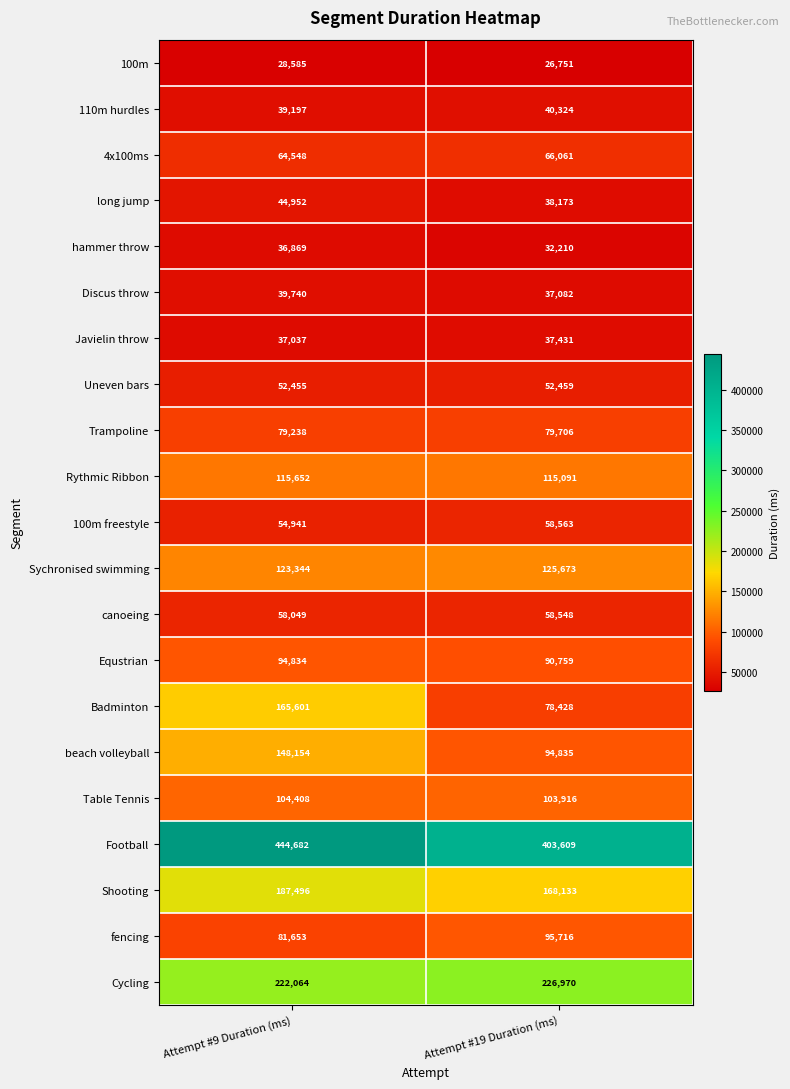

Which series has the largest range (max minus min)?

Badminton